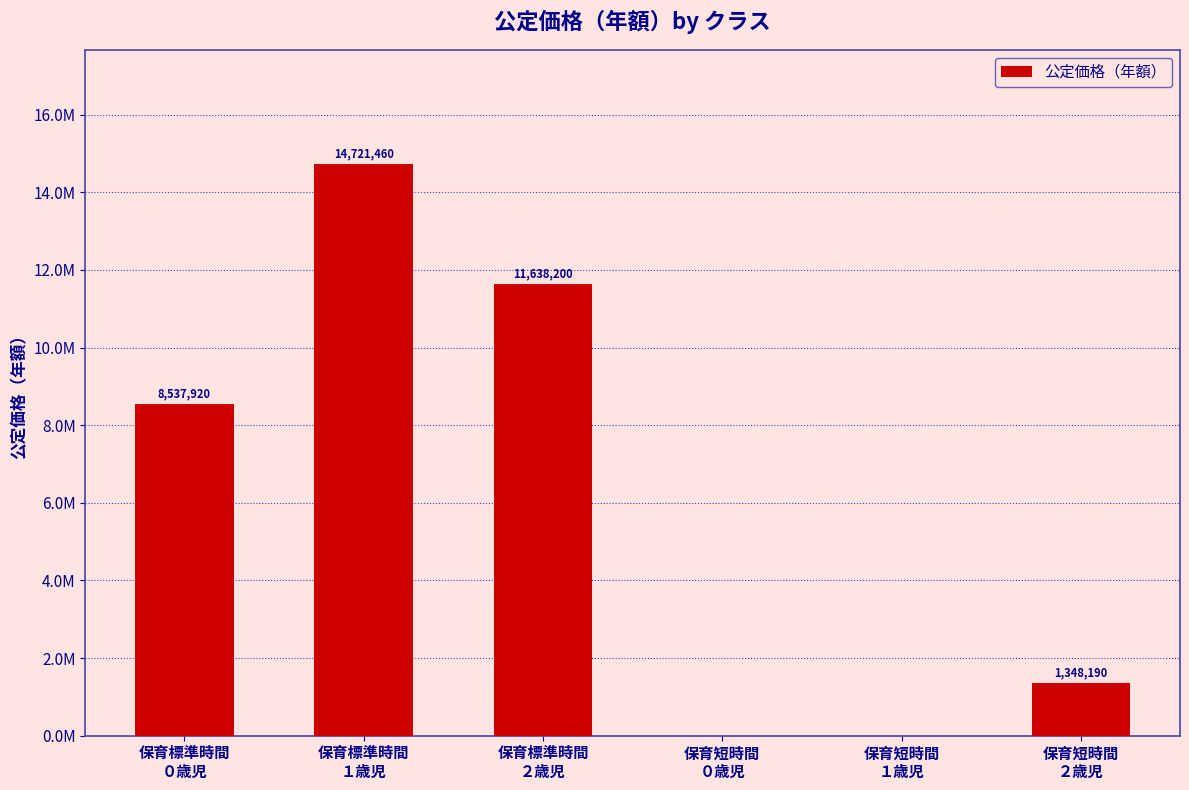

Are the bars horizontal?

No